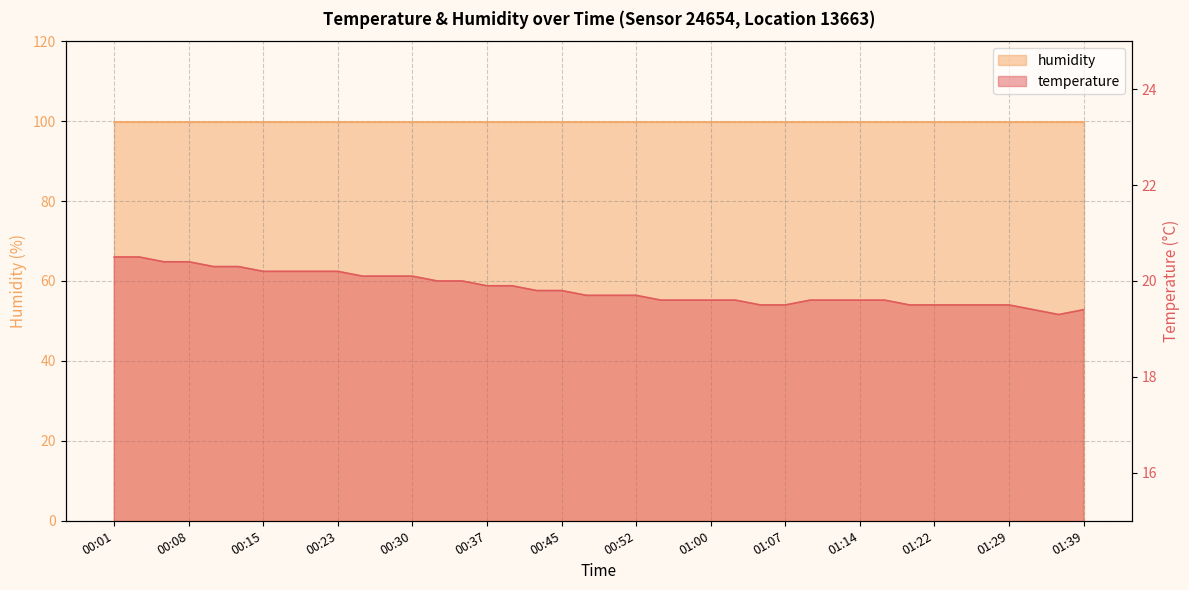

Reading left to right, extract all data points from this chart.

20.5	20.5	20.4	20.4	20.3	20.3	20.2	20.2	20.2	20.2	20.1	20.1	20.1	20.0	20.0	19.9	19.9	19.8	19.8	19.7	19.7	19.7	19.6	19.6	19.6	19.6	19.5	19.5	19.6	19.6	19.6	19.6	19.5	19.5	19.5	19.5	19.5	19.4	19.3	19.4